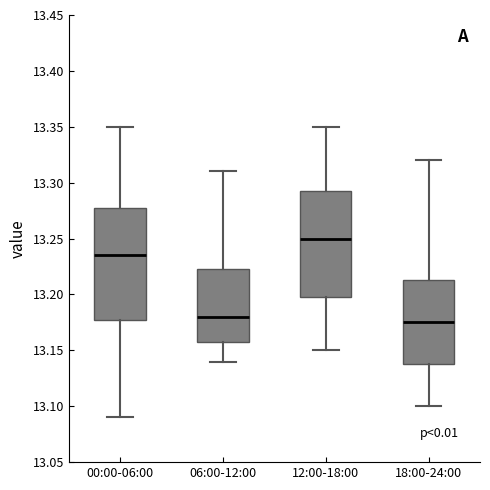

Where does the upper whisker of the box for 06:00-12:00 end on the y-axis? The values are not printed on the chart, so give them approximately, as read against the axis.

13.310